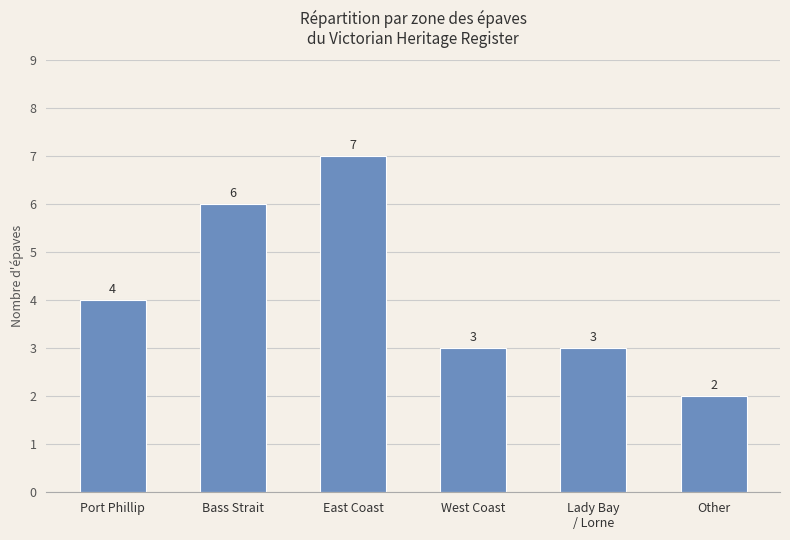

At which label is the value closest to 4?

Port Phillip